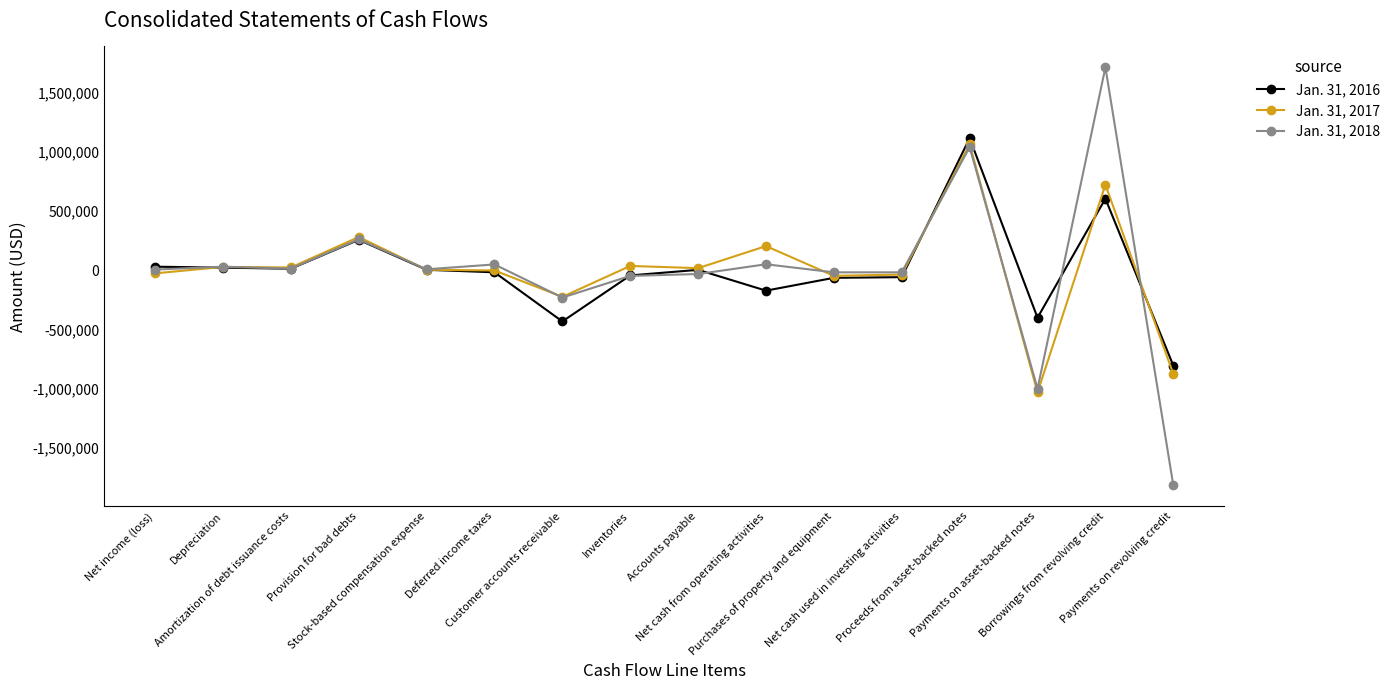

True or false: Jan. 31, 2016 has more than 1 interior local peaks.

True